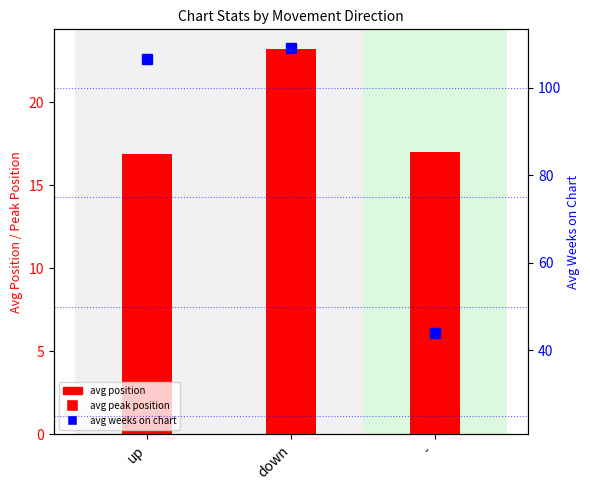

What is the greatest value displayed?

109.2